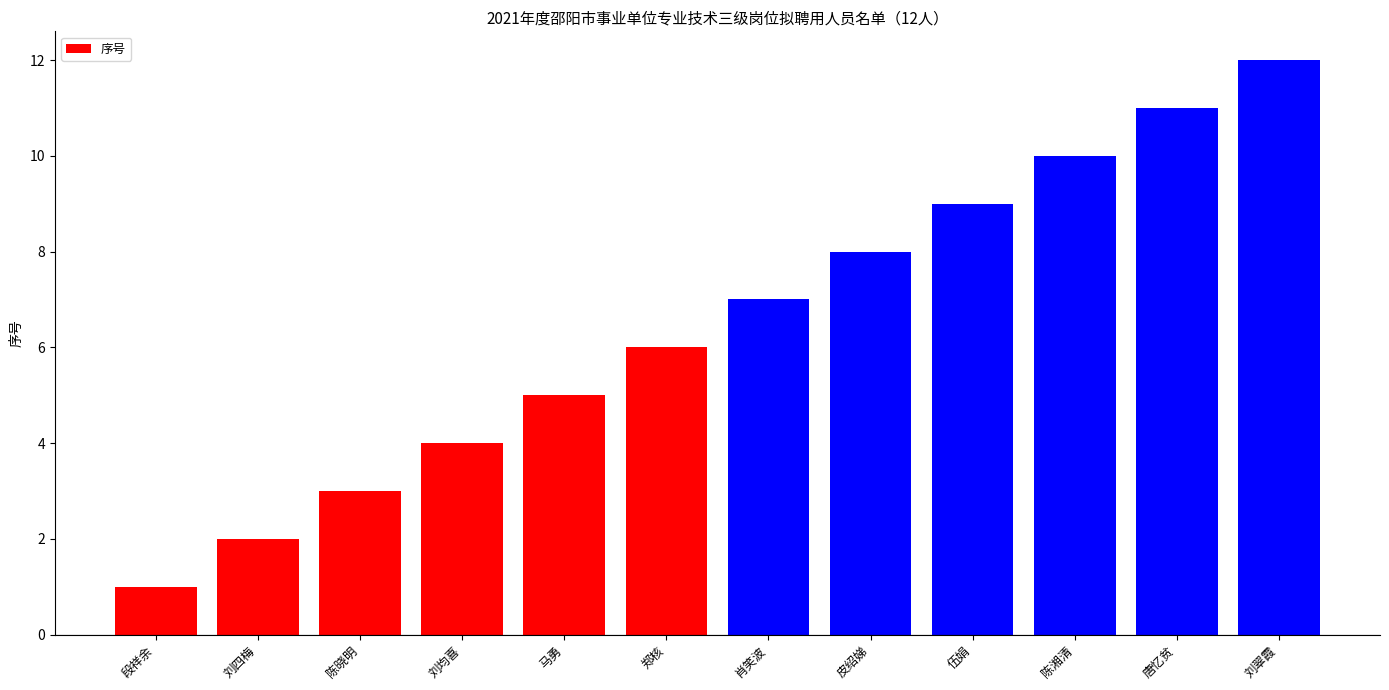

Which label corresponds to the smallest value in the chart?

段祥余